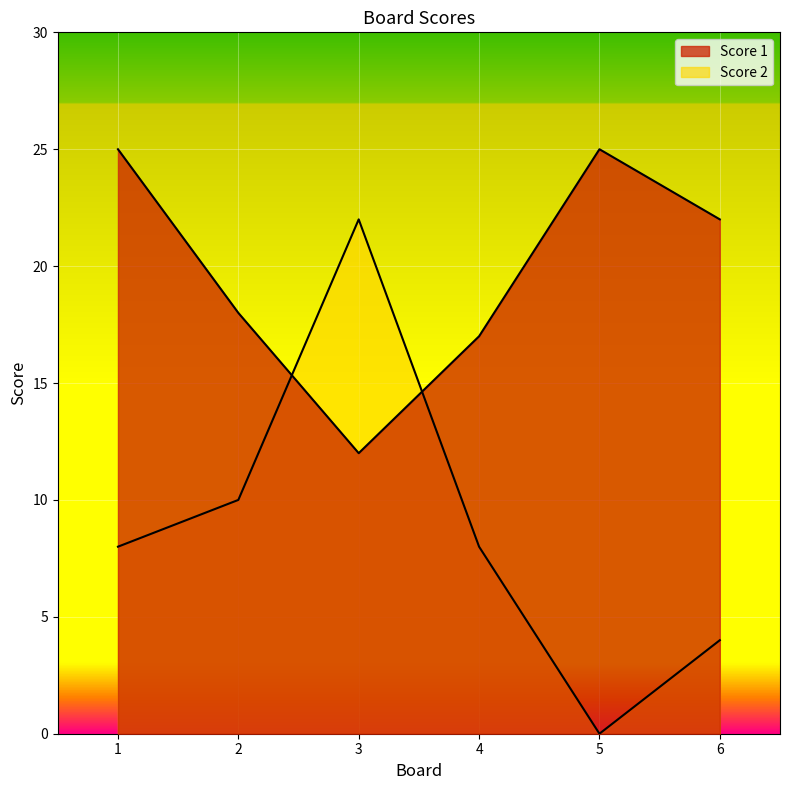

At how many categories does at least one series exceed 1?

6